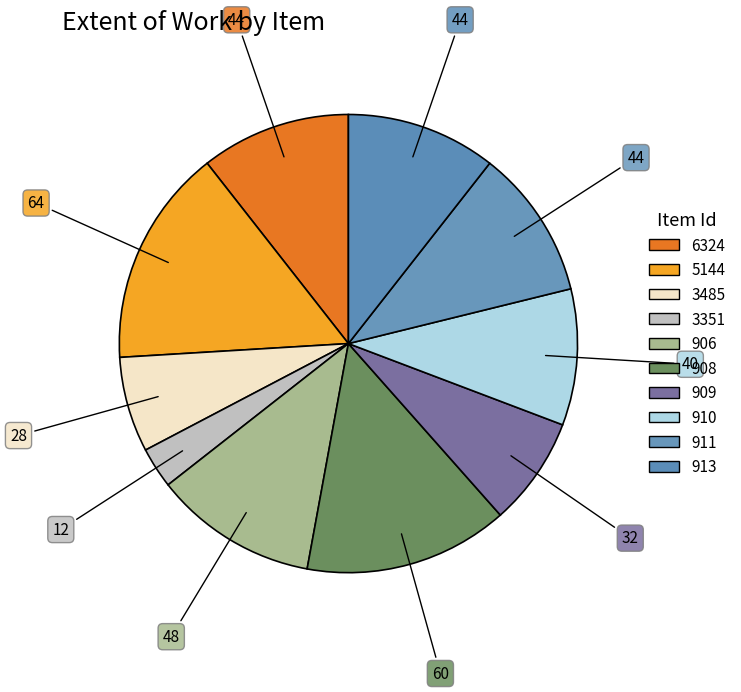

How many segments does this pie chart have?

10